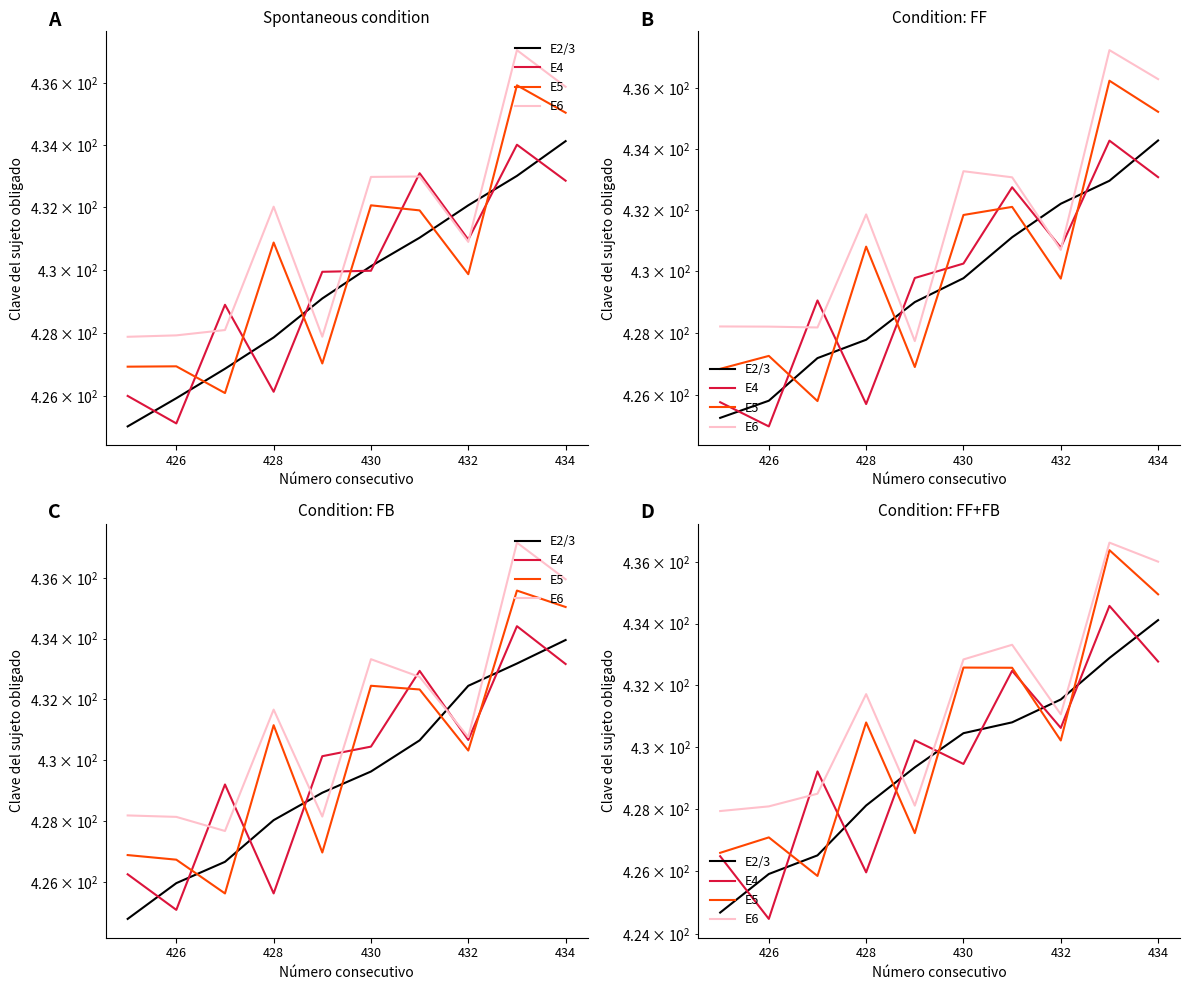

Which series has the largest range (max minus min)?

E5